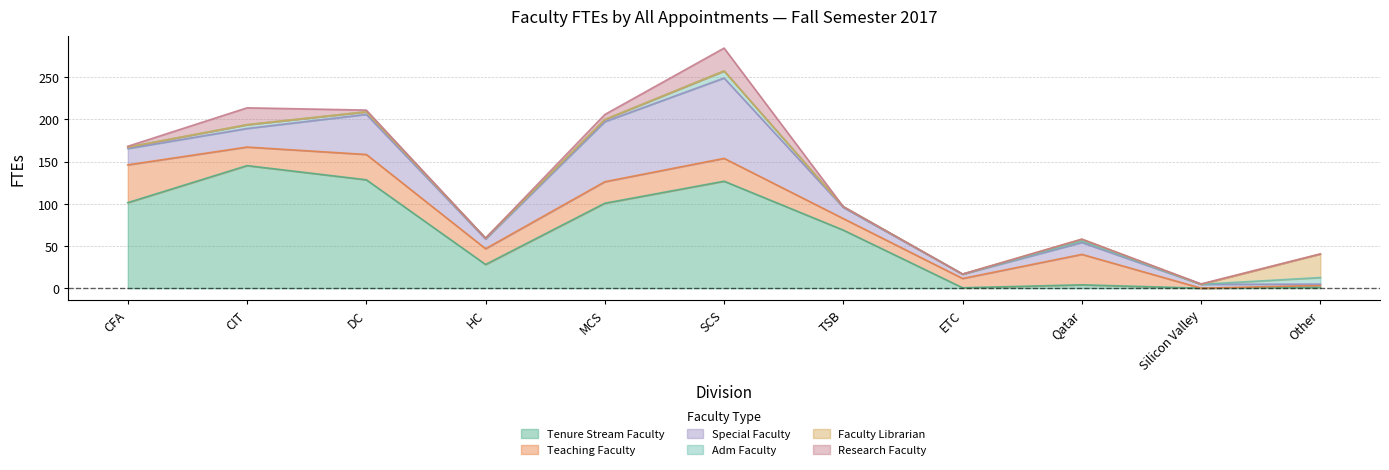

Which series has the widest spread of values?

Tenure Stream Faculty